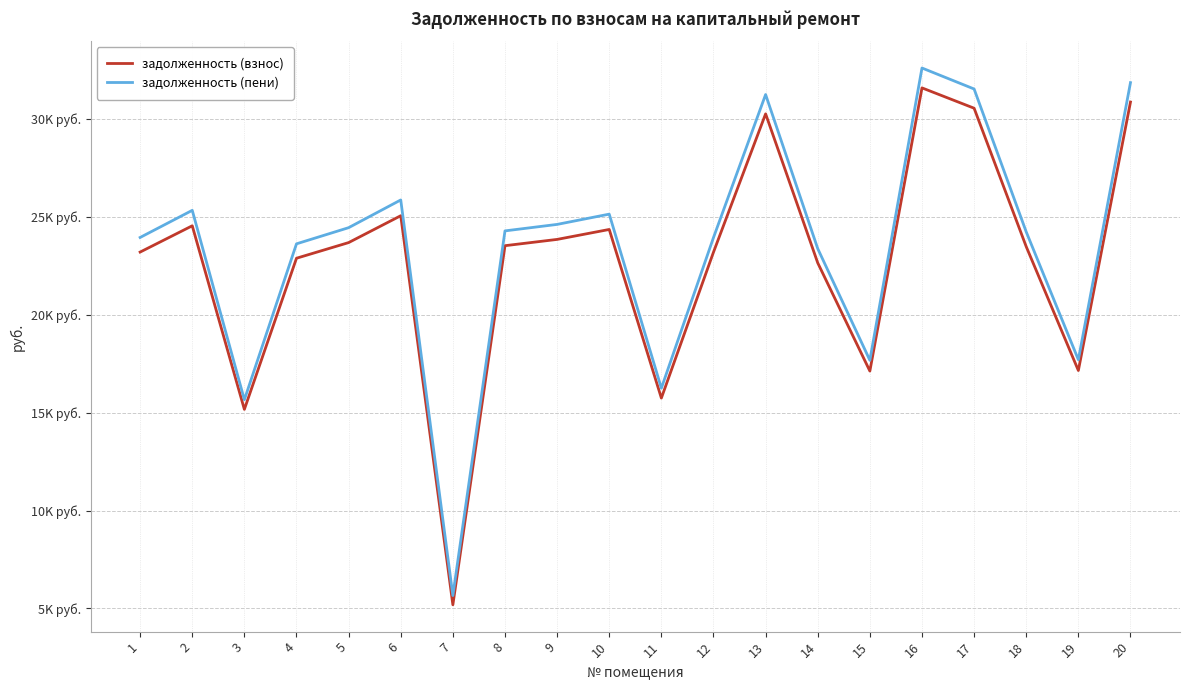

Is this an area chart (filled region under the line)?

No